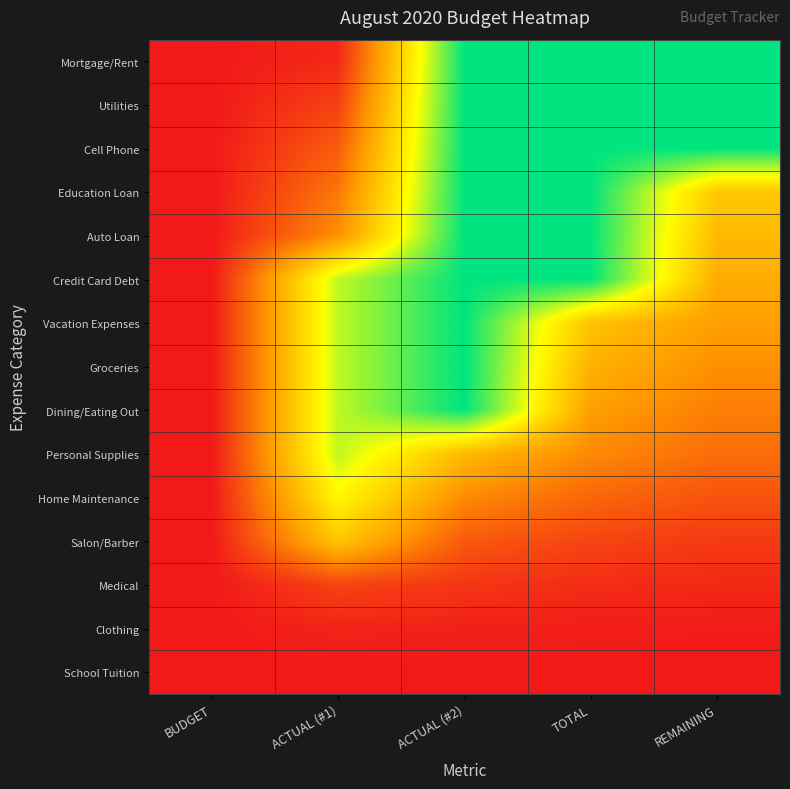

What is the total value across all series at ACTUAL (#1)?

5.9